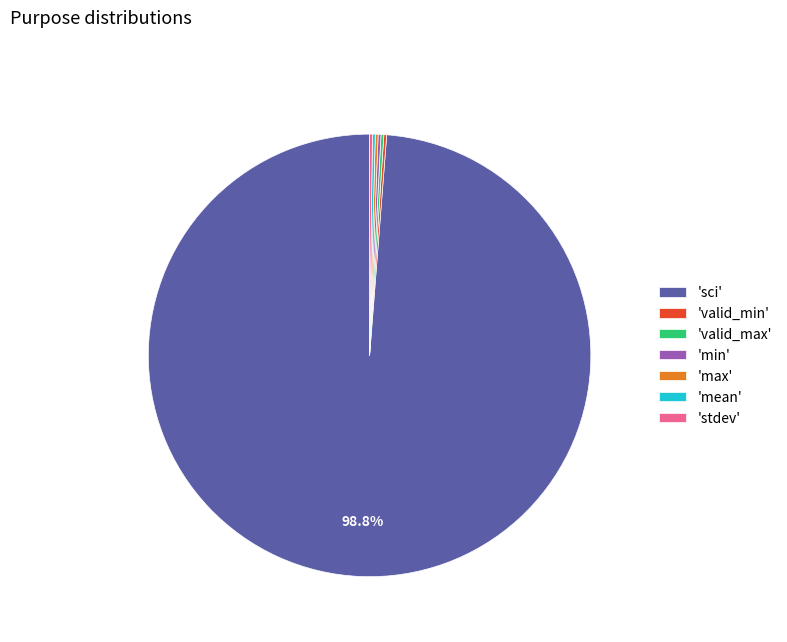

Which category has the biggest portion of the pie?

'sci'